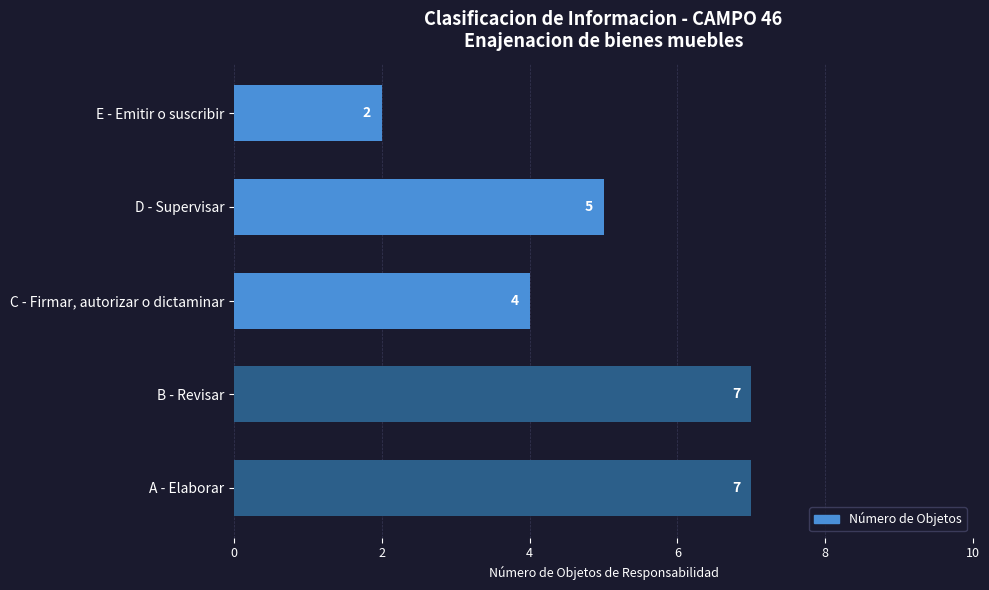

What is the change in value from A - Elaborar to C - Firmar, autorizar o dictaminar?

-3